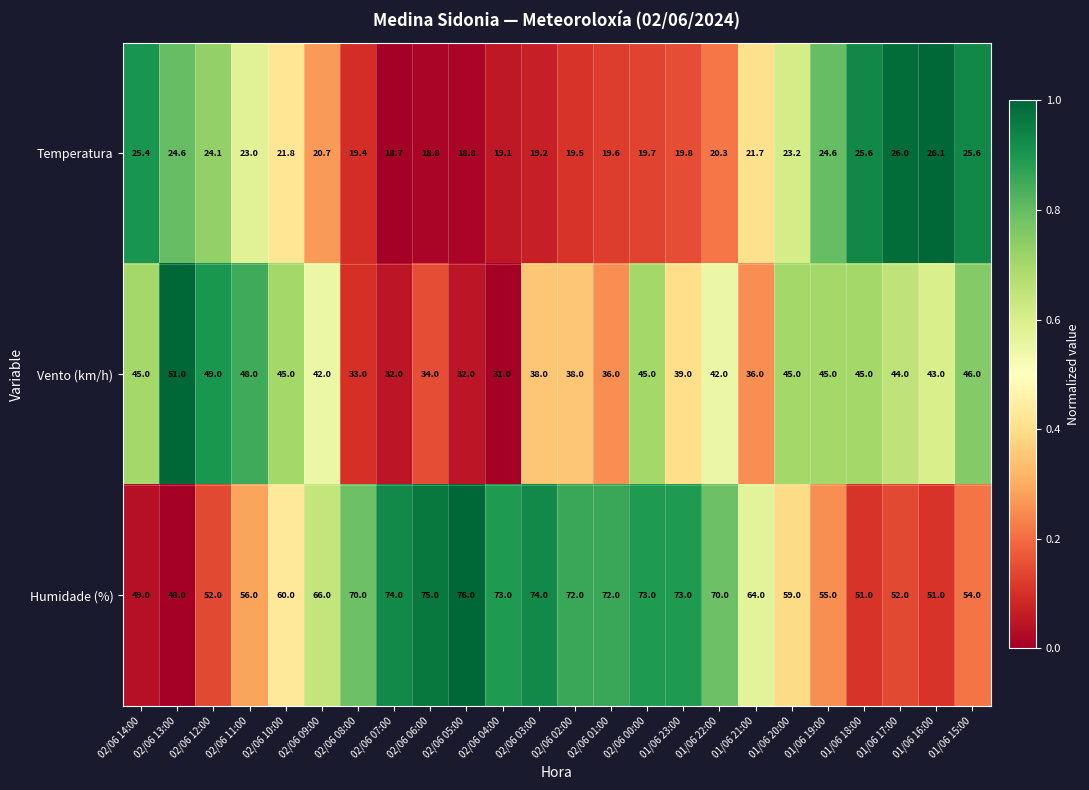

Which category has the highest value across all series?

02/06 05:00